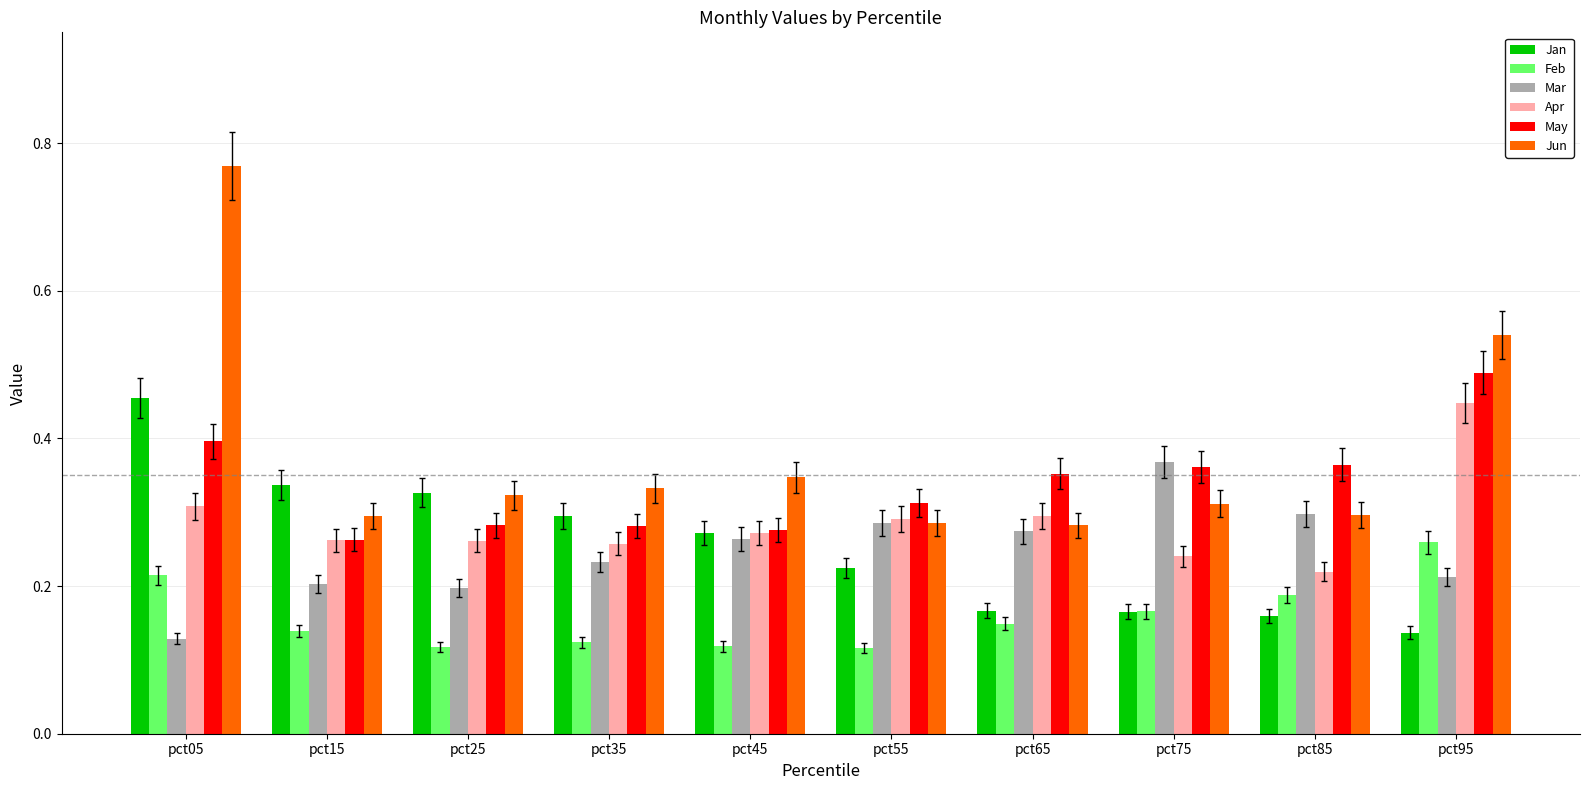

Is the value of May at pct25 greater than the value of Apr at pct35?

Yes